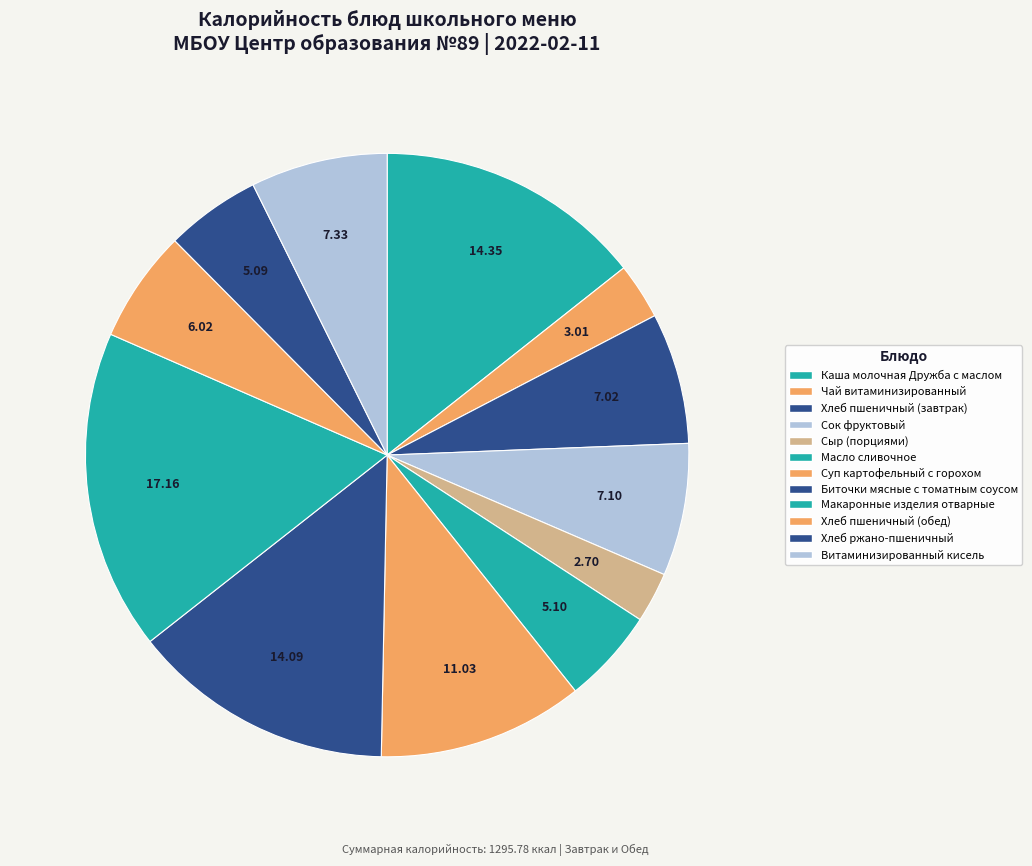

Which slice is the largest?

Макаронные изделия отварные